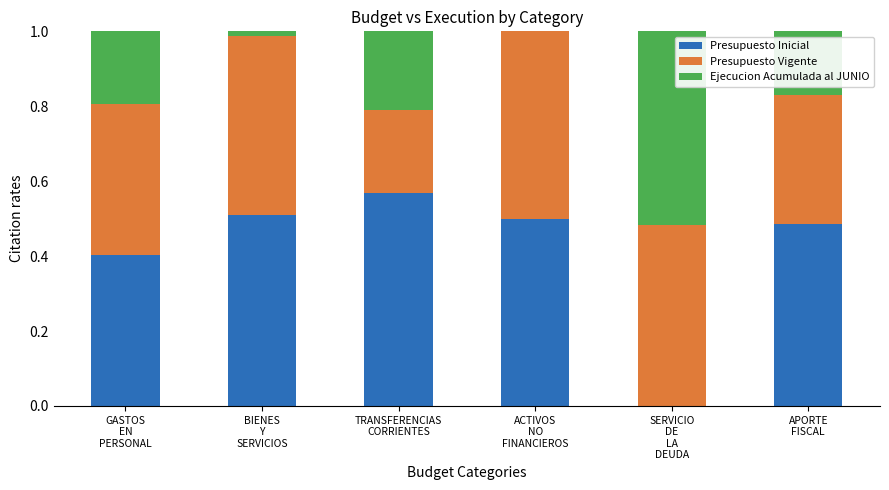

Is it true that Presupuesto Inicial equals 0.2 at TRANSFERENCIAS
CORRIENTES?

False